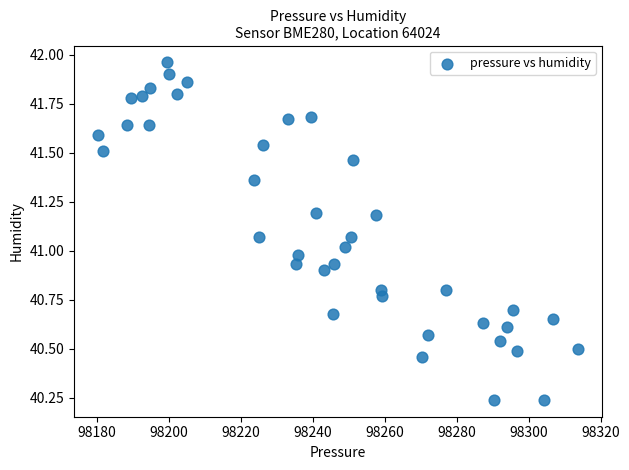

What is the range of Y values (max minus min)?

1.7